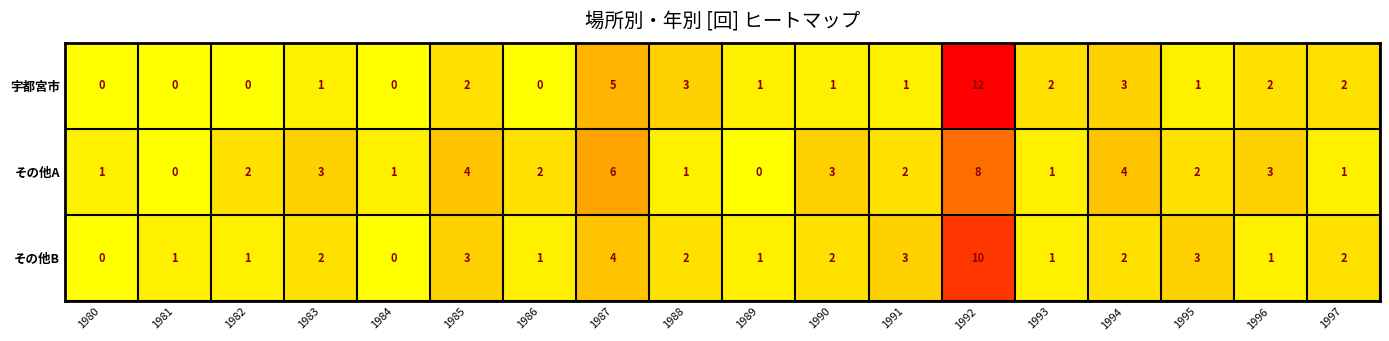

Between 1983 and 1989, which series saw the biggest shift?

その他A